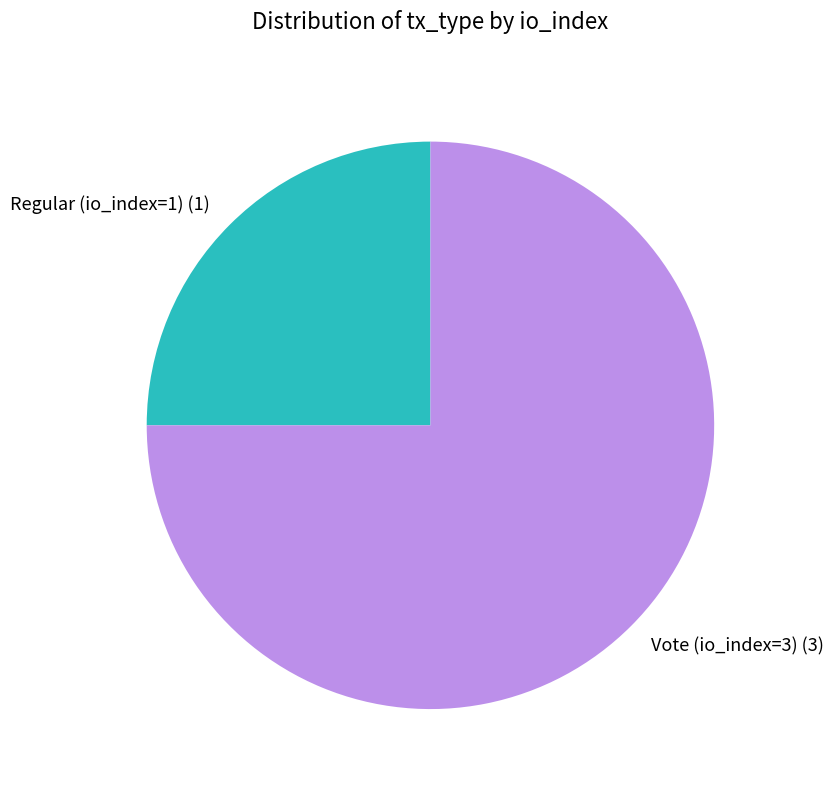

The Regular (io_index=1) slice represents 38% of the pie. True or false?

False